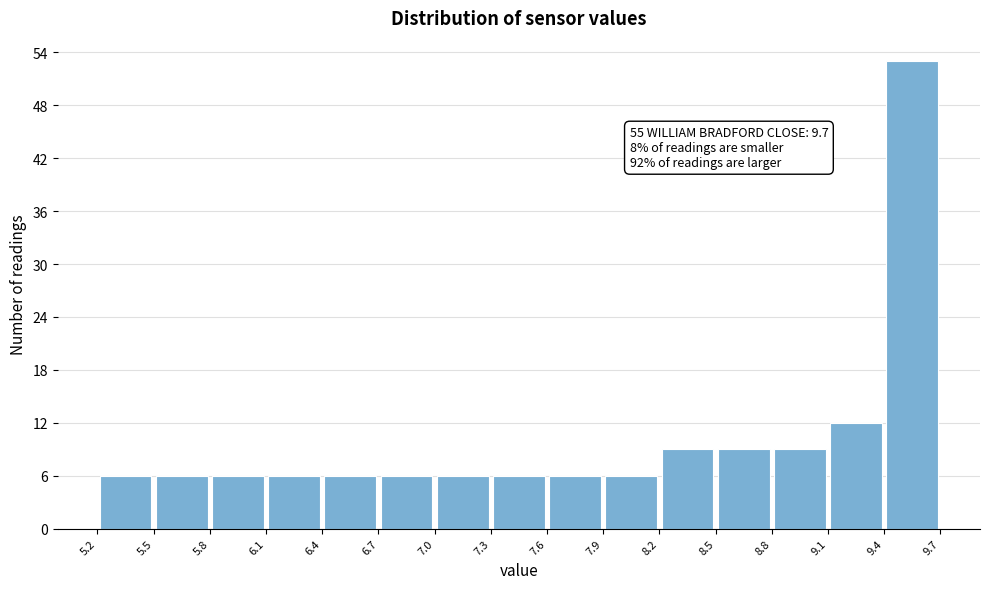

Which range on the x-axis has the tallest bar?

9.4 to 9.7